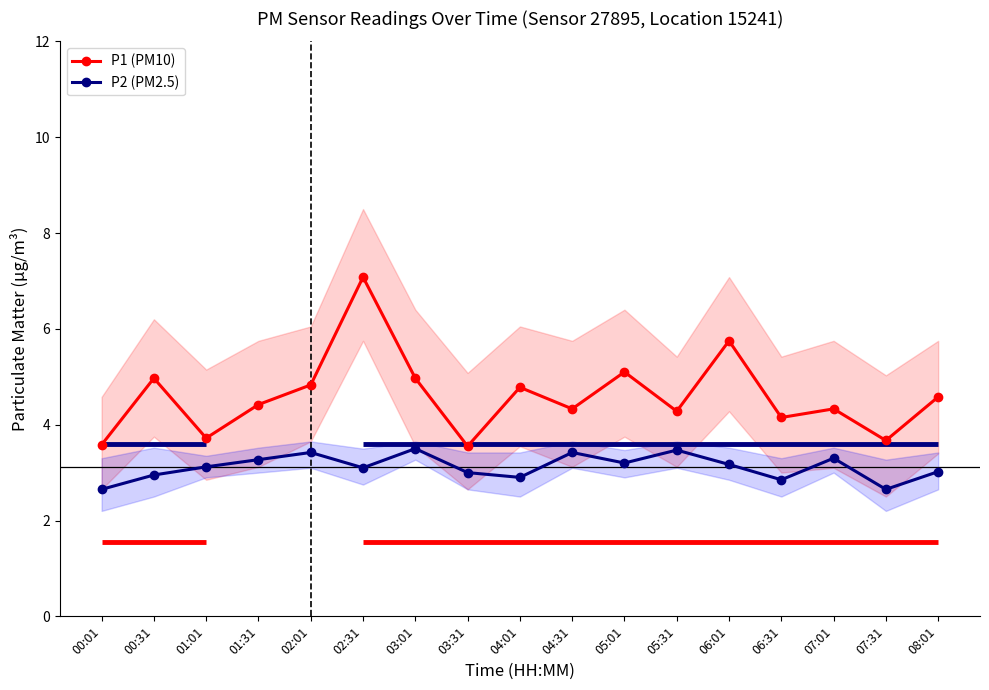

What position from the left is 03:31?

8